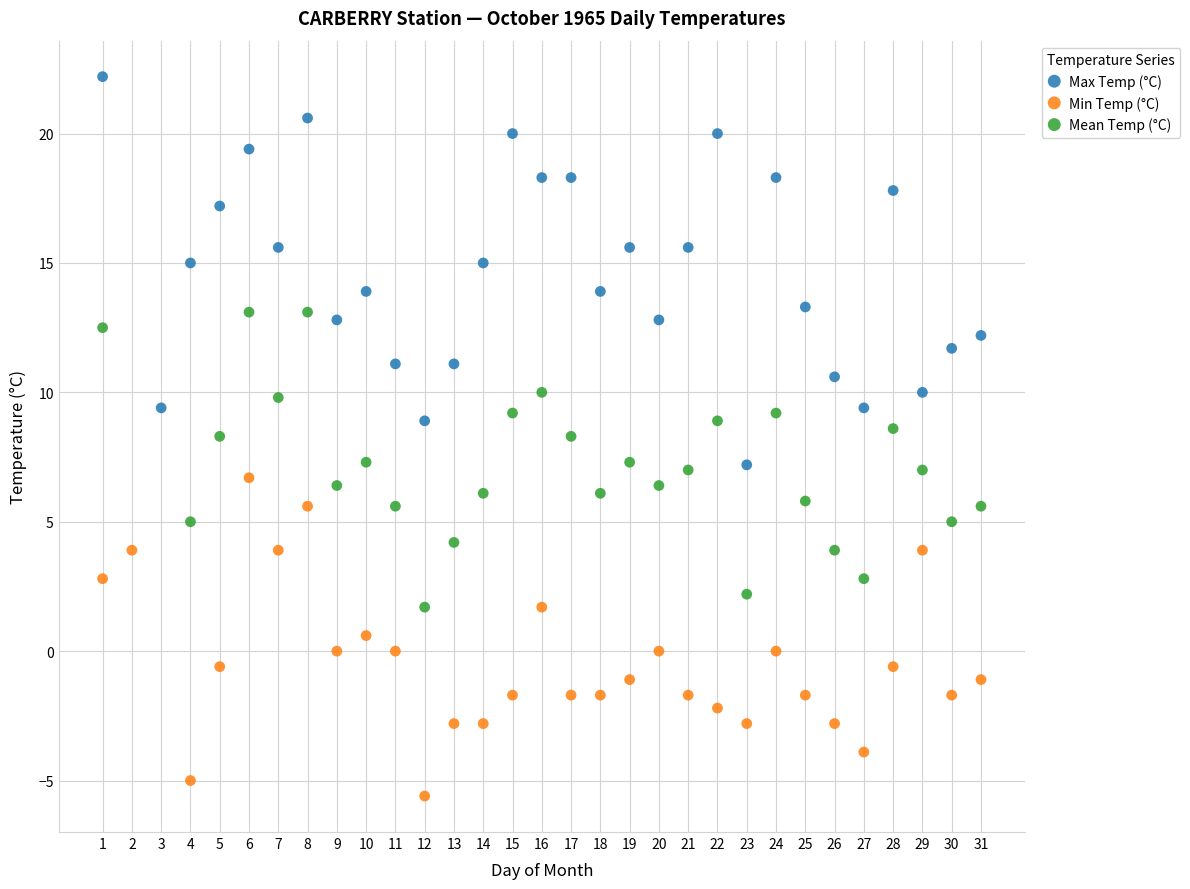

Which series reaches the minimum Y coordinate?

Min Temp (°C)